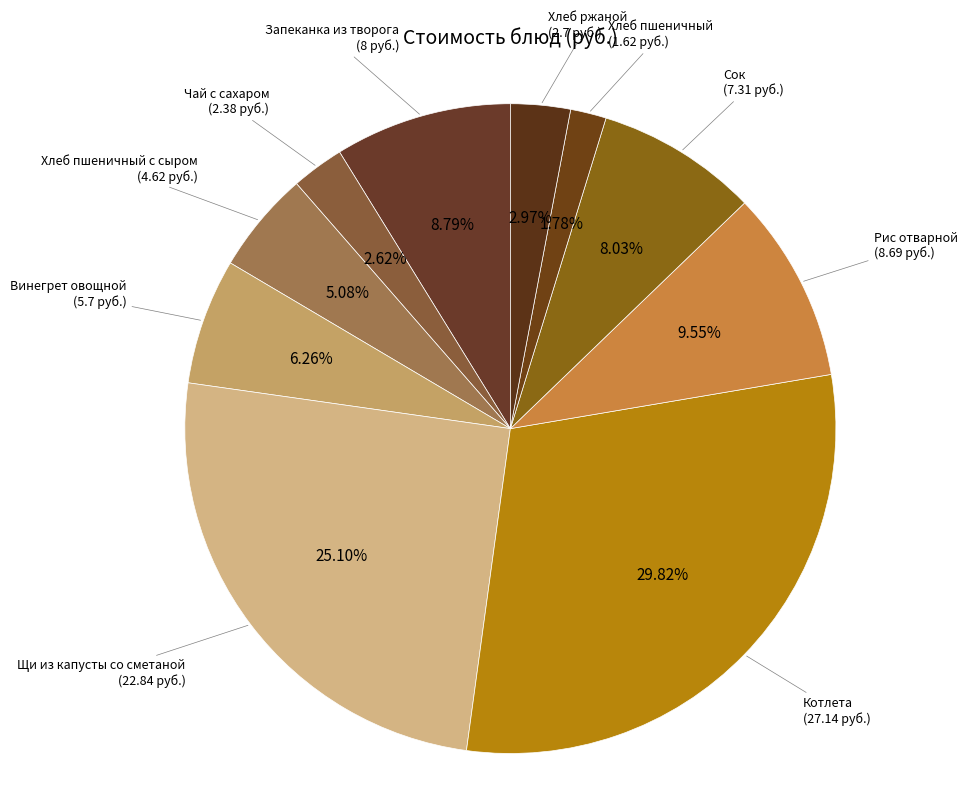

Approximately how many times larger is the value at Рис отварной compared to Хлеб ржаной?

3.2